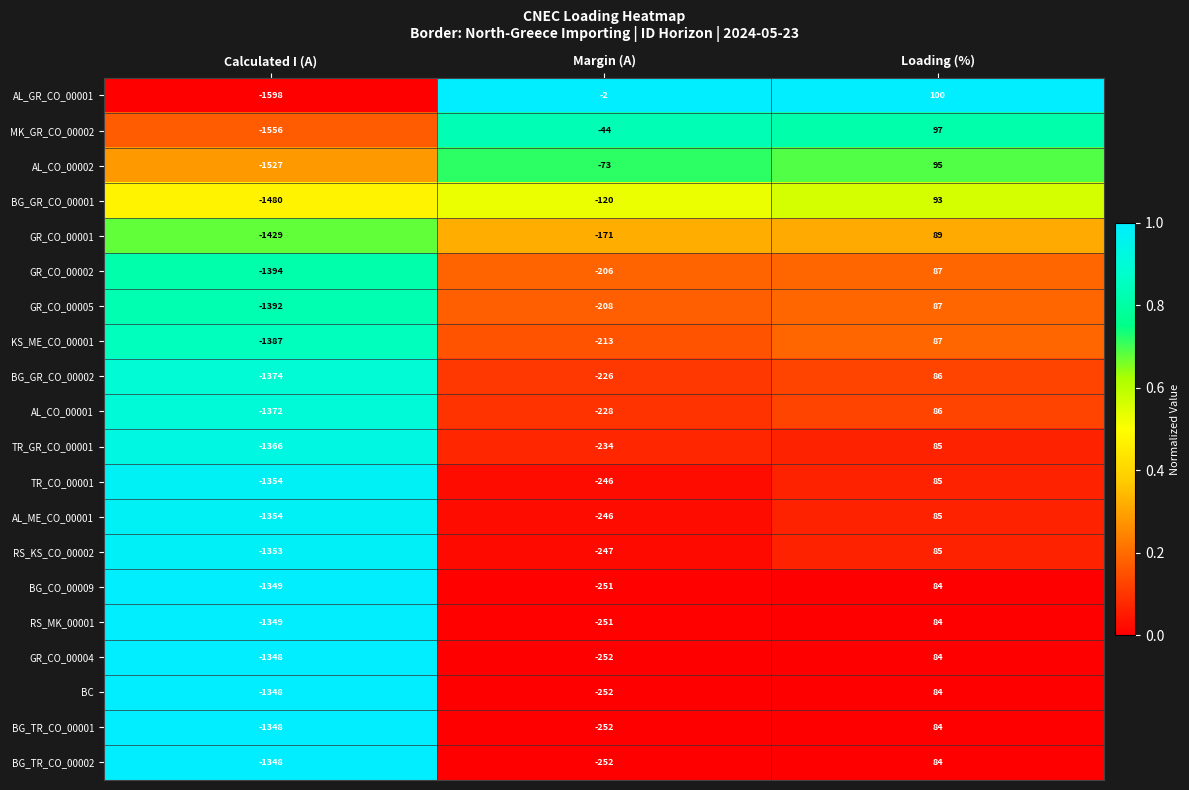

What is the sum of the BG_CO_00009 values at Margin (A) and Loading (%)?

-167